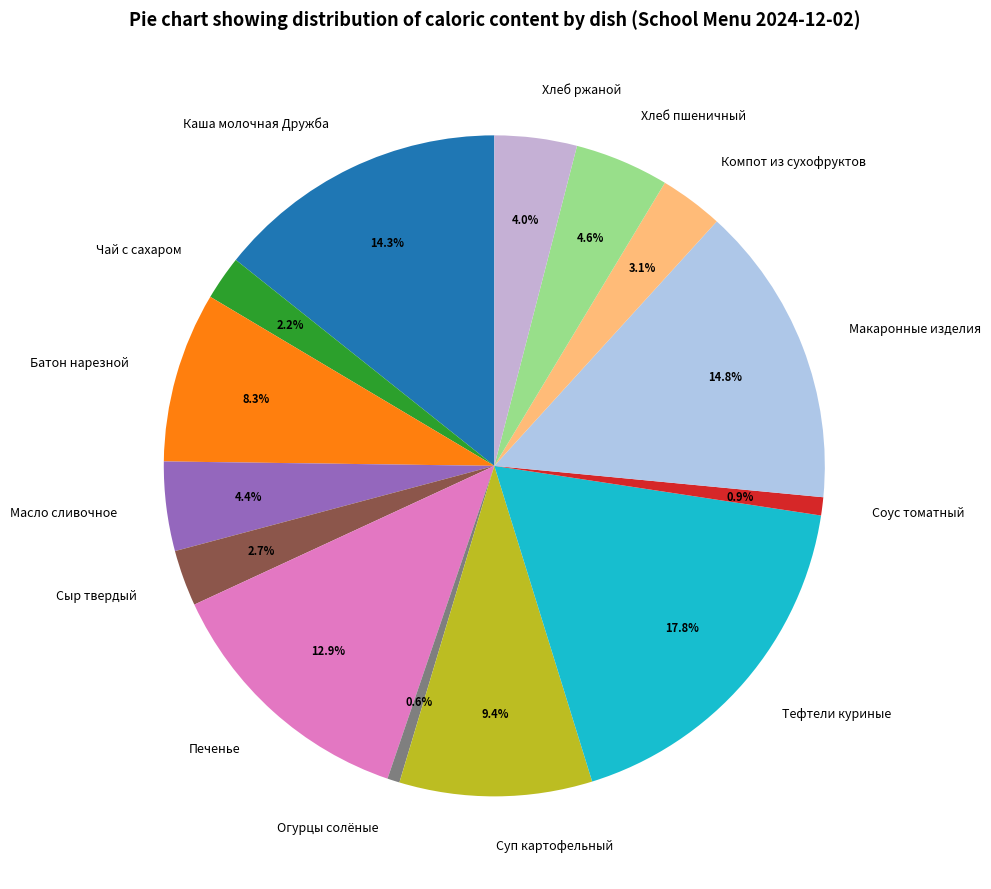

What is the largest slice in the pie chart?

Тефтели куриные